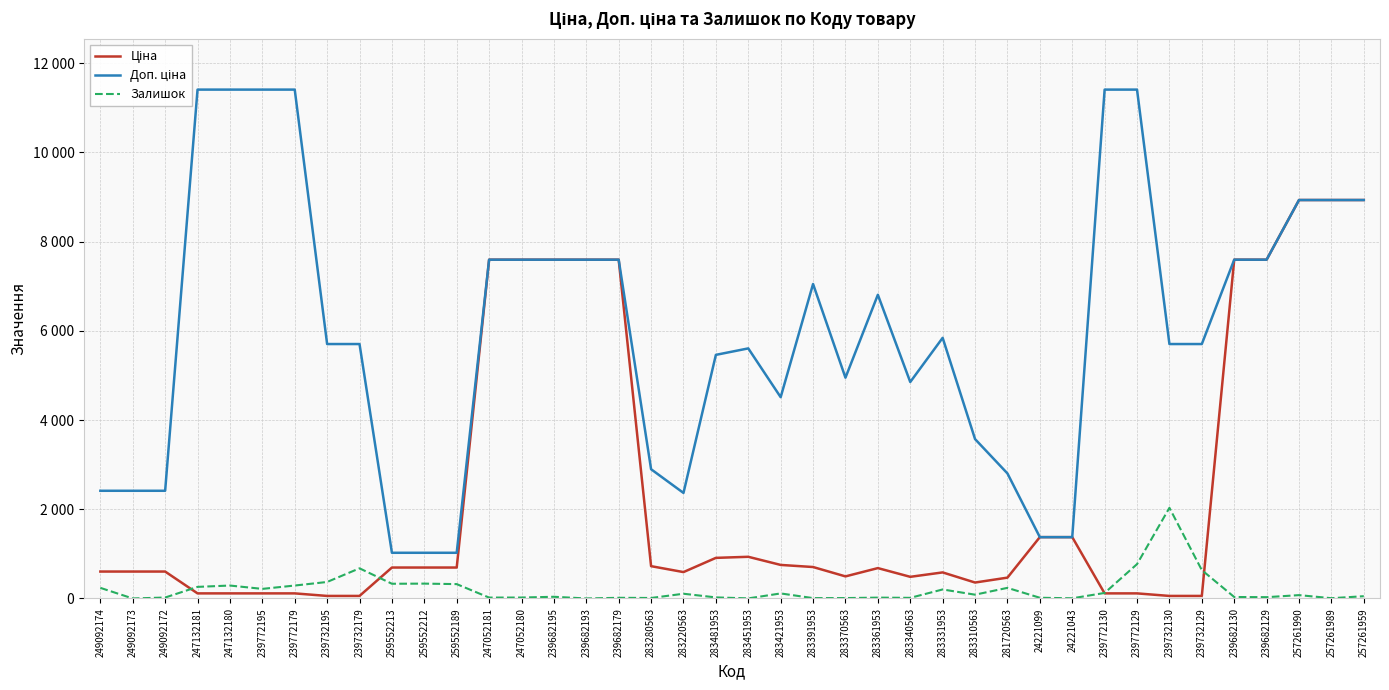

At which label is Ціна closest to 4495?

247052181